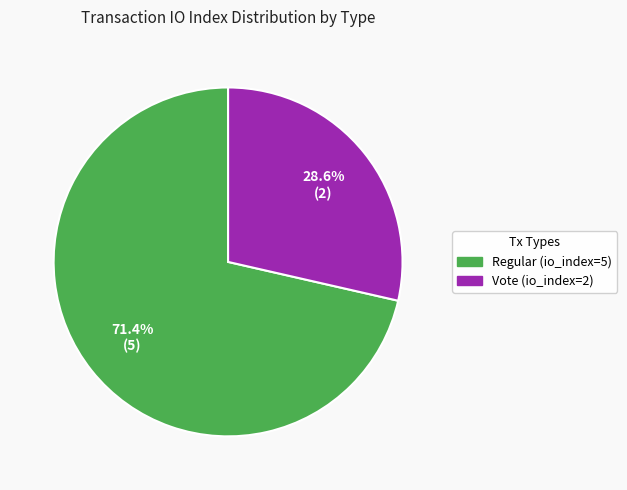

To the nearest percent, what portion does Vote (io_index=2) represent?

29%